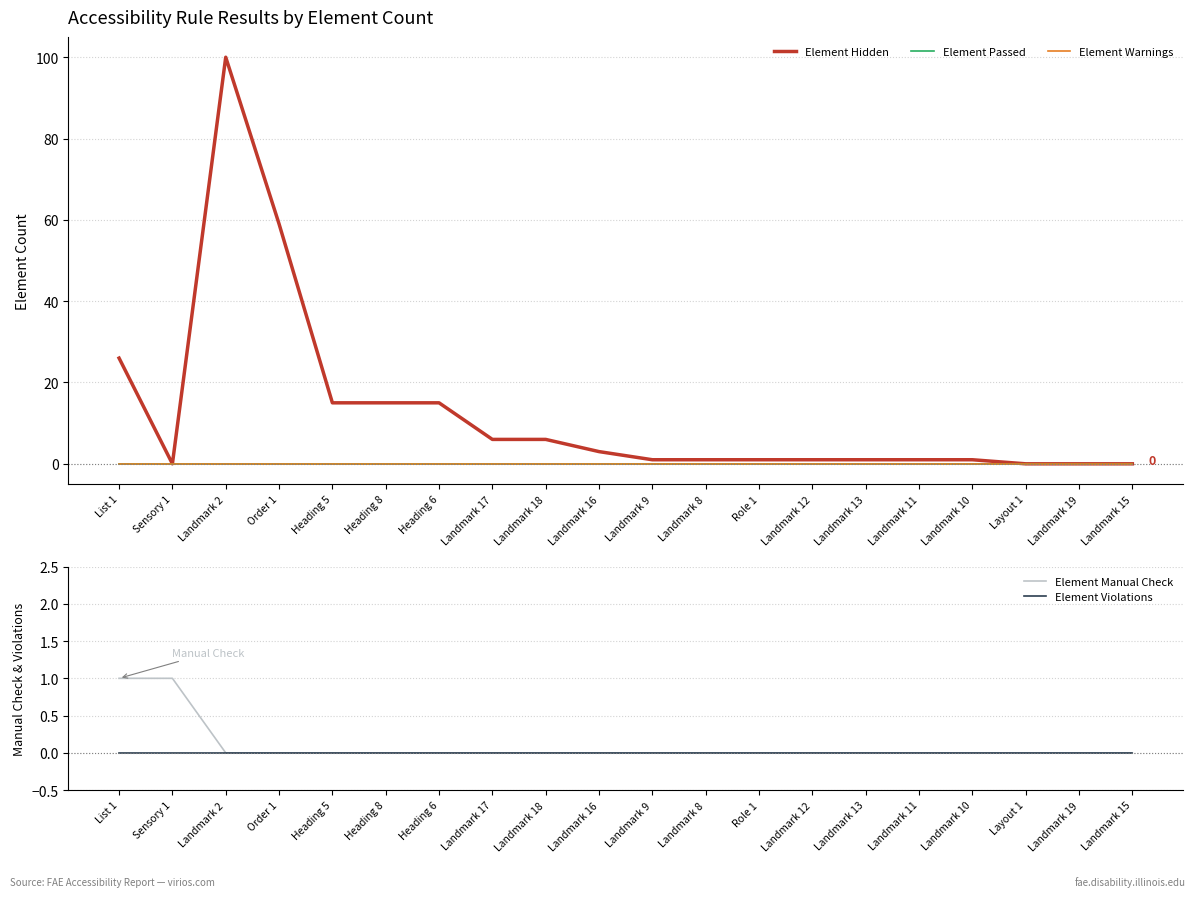

Which series changed the most between Sensory 1 and Layout 1?

Element Manual Check